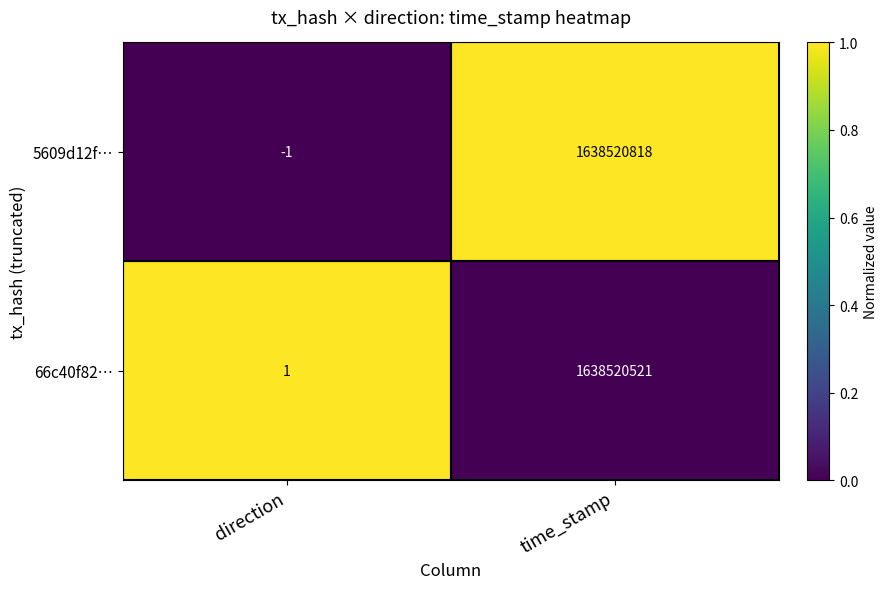

The value of 66c40f82… at time_stamp is 1638520521. True or false?

True